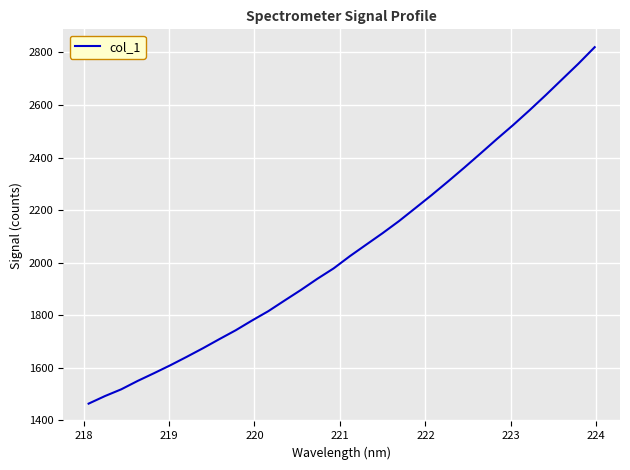

What is the sum of all values?

65654.3